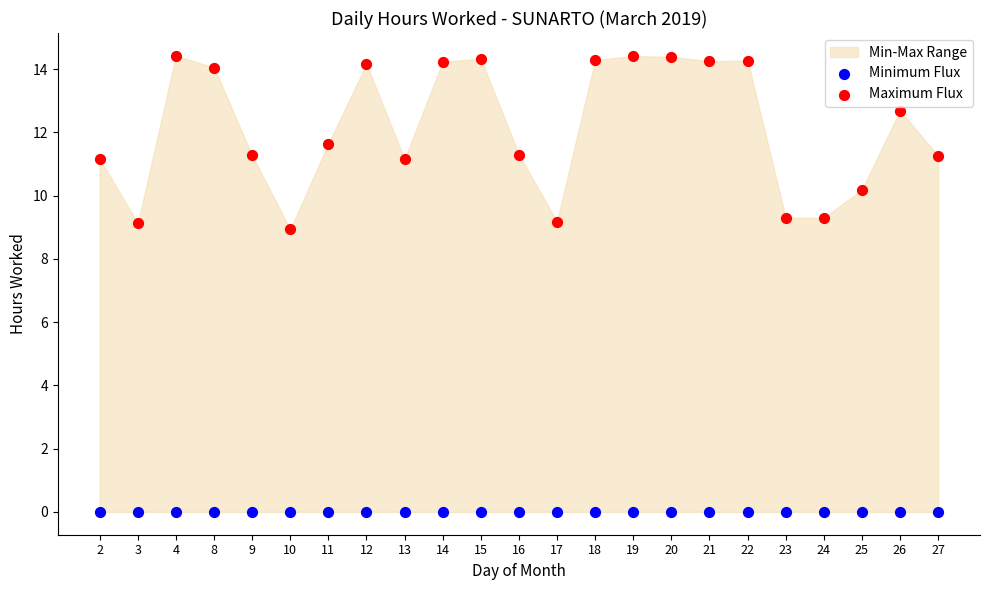

Which series reaches the maximum Y coordinate?

Maximum Flux